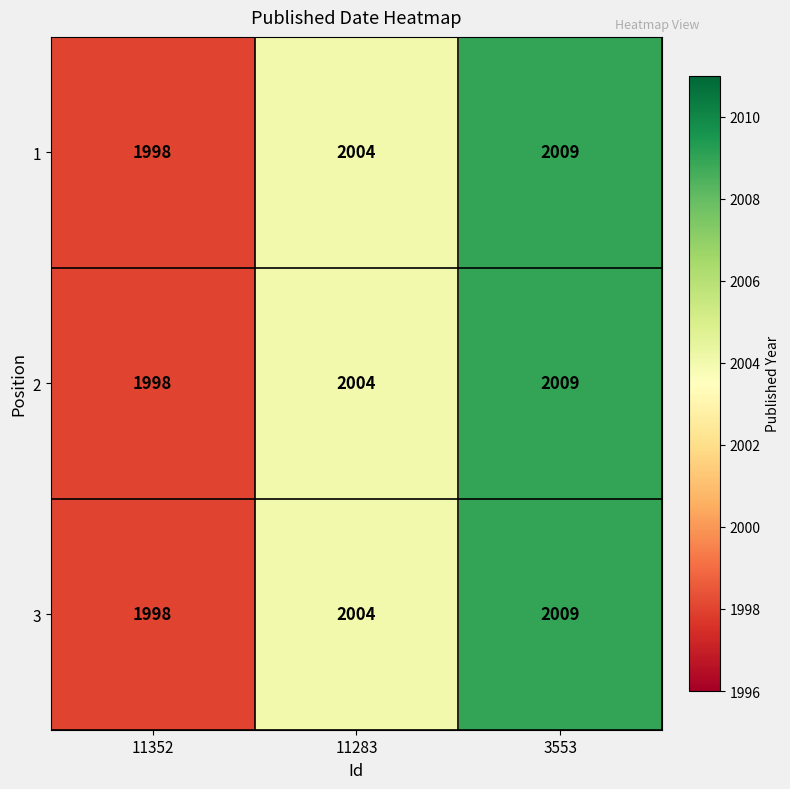

What is the maximum value shown in the chart?

2009